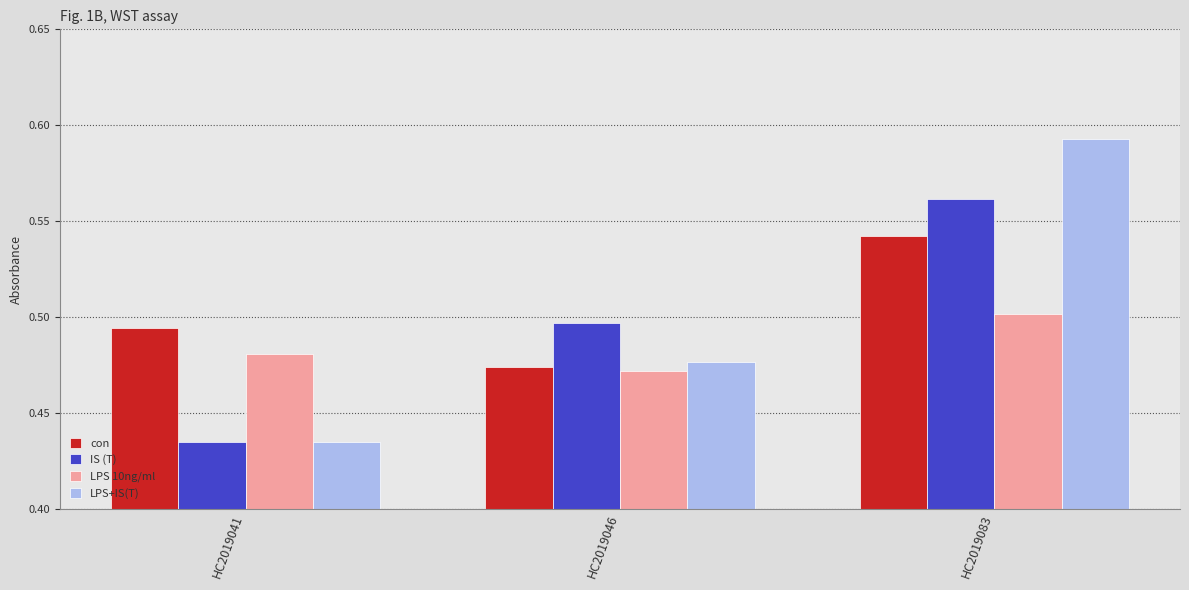

Rank the series by their maximum value, from highest to lowest.

LPS+IS(T), IS (T), con, LPS 10ng/ml